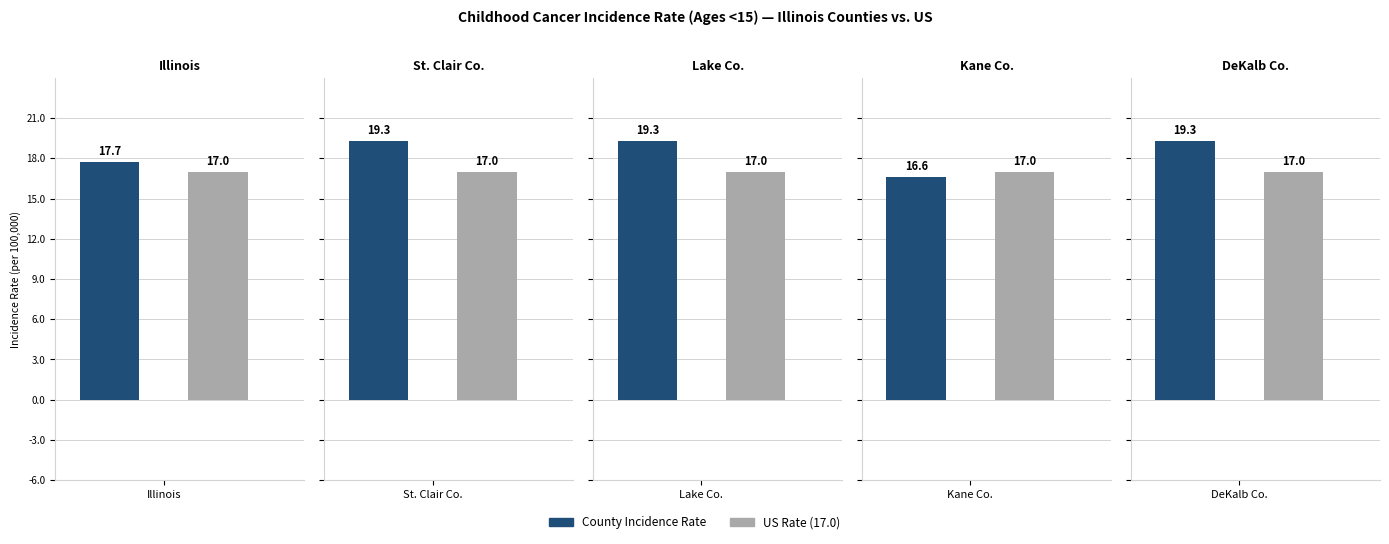

Which category has the lowest value across all series?

Kane